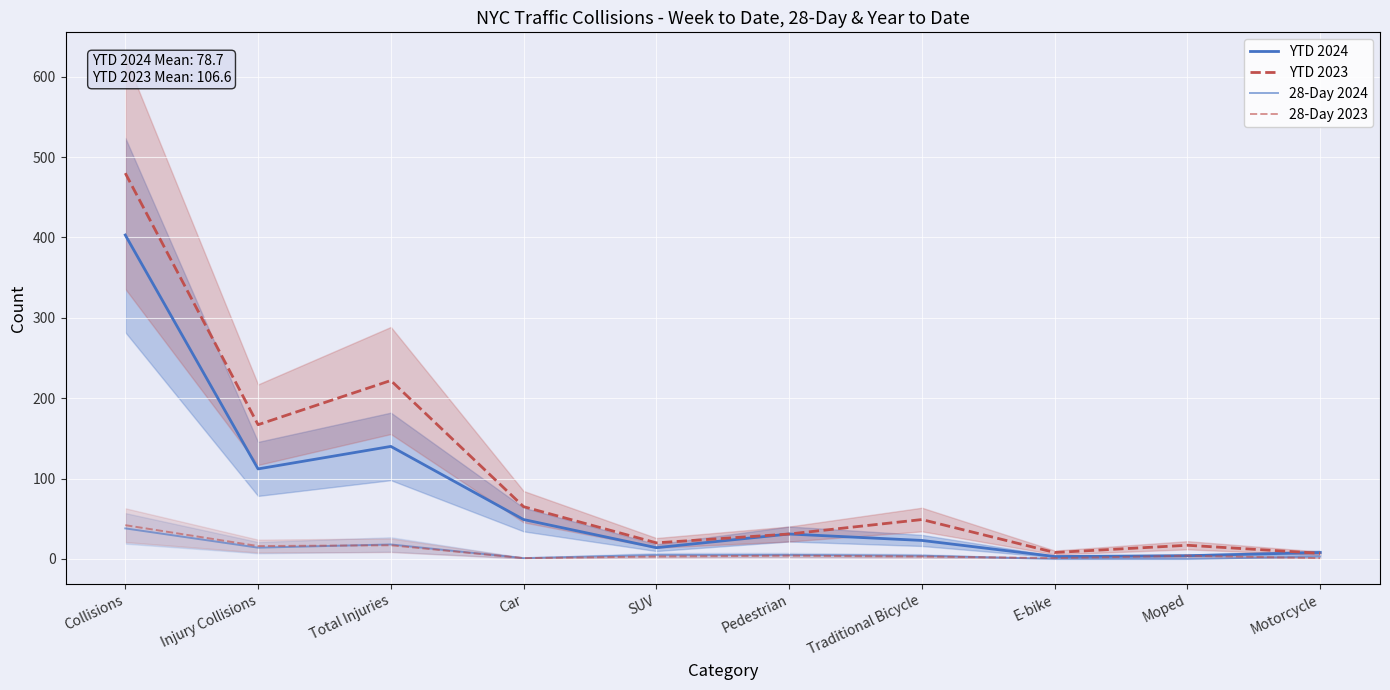

Rank the series at Car from highest to lowest value.

YTD 2023, YTD 2024, 28-Day 2024, 28-Day 2023